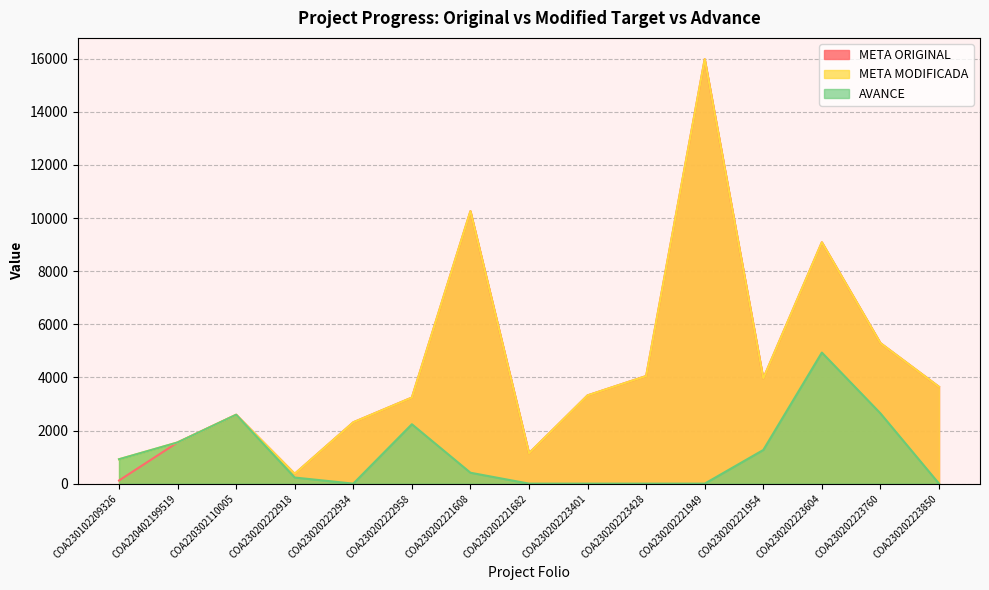

What is the difference between the AVANCE values at COA230202221682 and COA230202223604?

4935.0